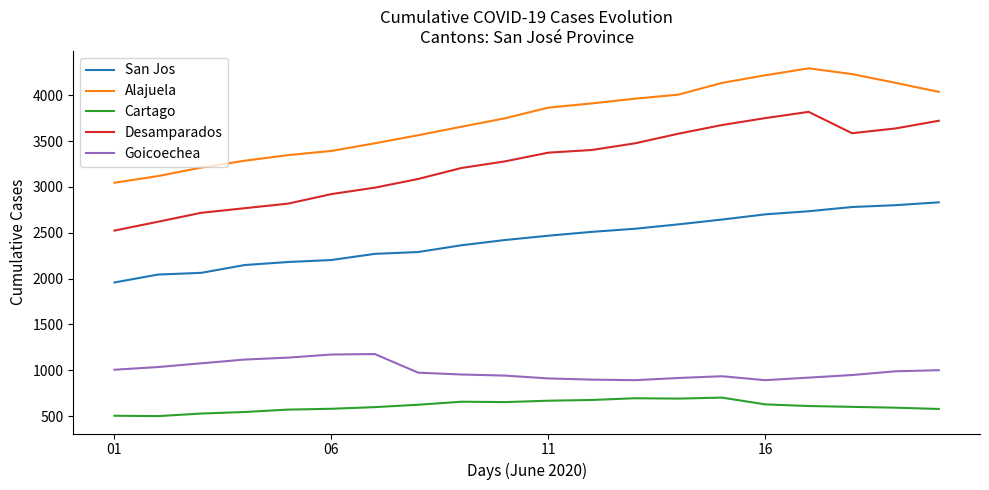

Is this an area chart (filled region under the line)?

No